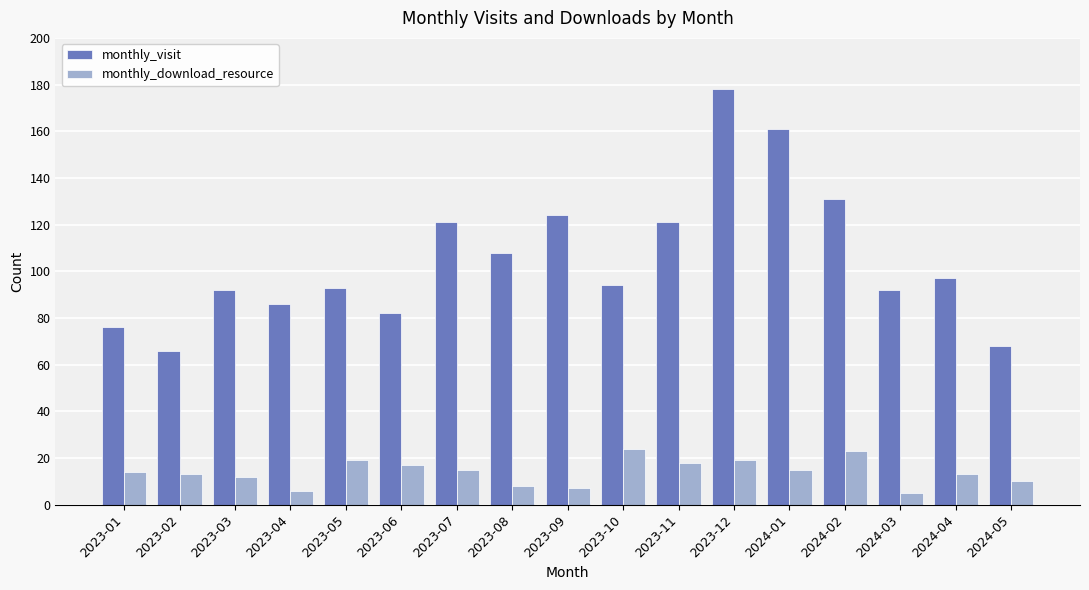

What is the difference between the highest and lowest values at 2023-01?

62